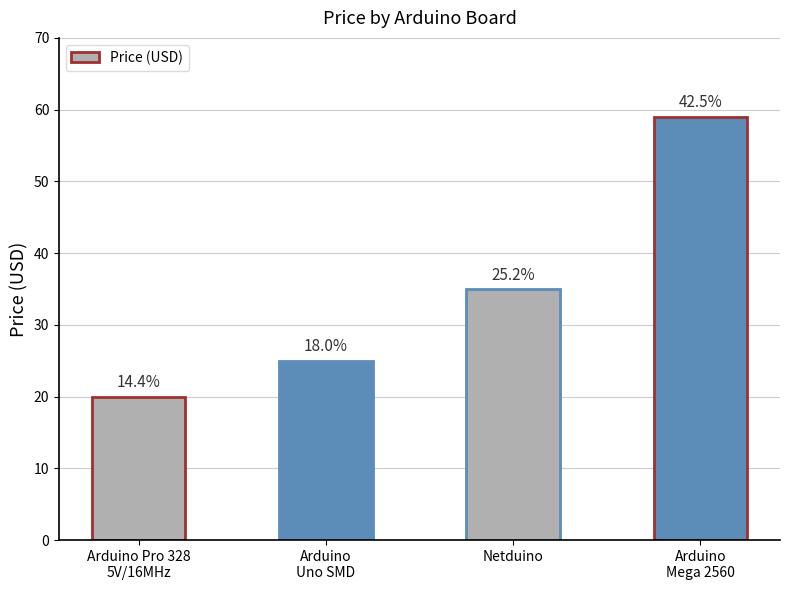

How many bars are there in total?

4